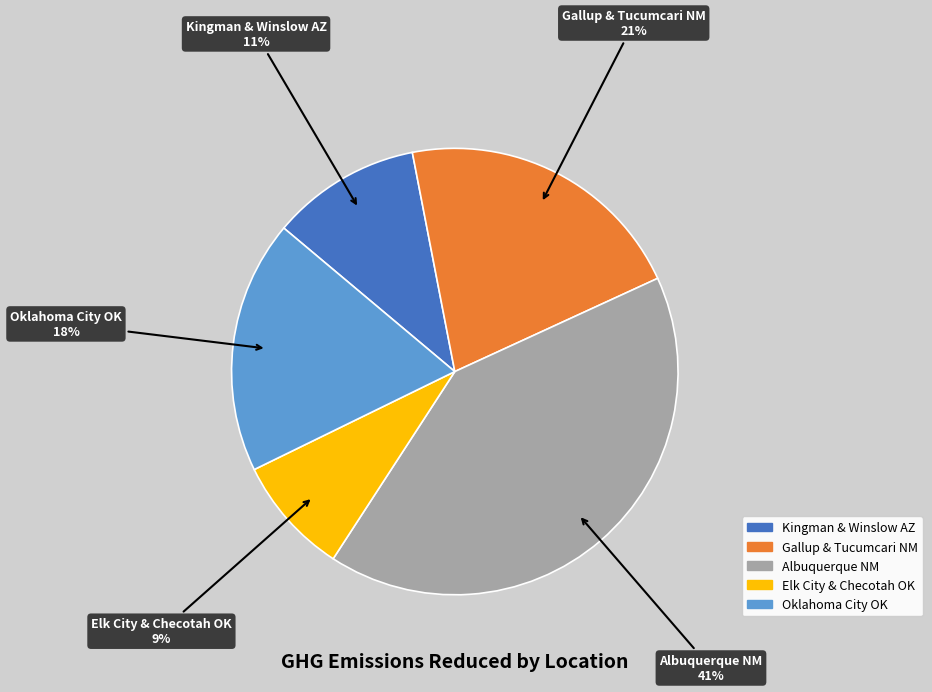

Rank the categories by value from highest to lowest.

Albuquerque NM, Gallup & Tucumcari NM, Oklahoma City OK, Kingman & Winslow AZ, Elk City & Checotah OK